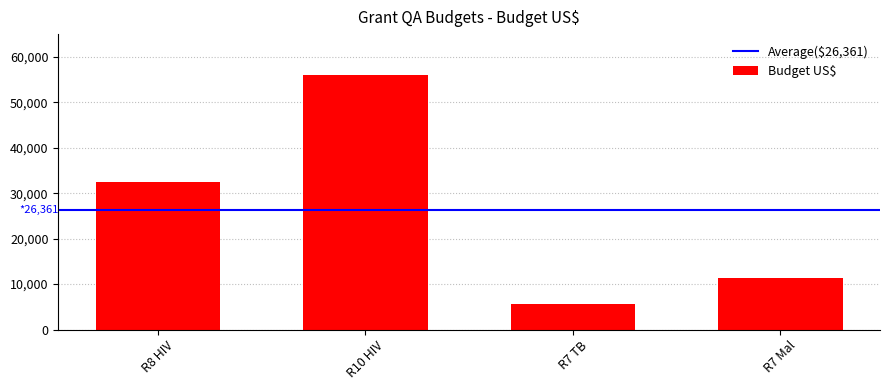

Is it true that the value at R7 TB is 7783.7?

False